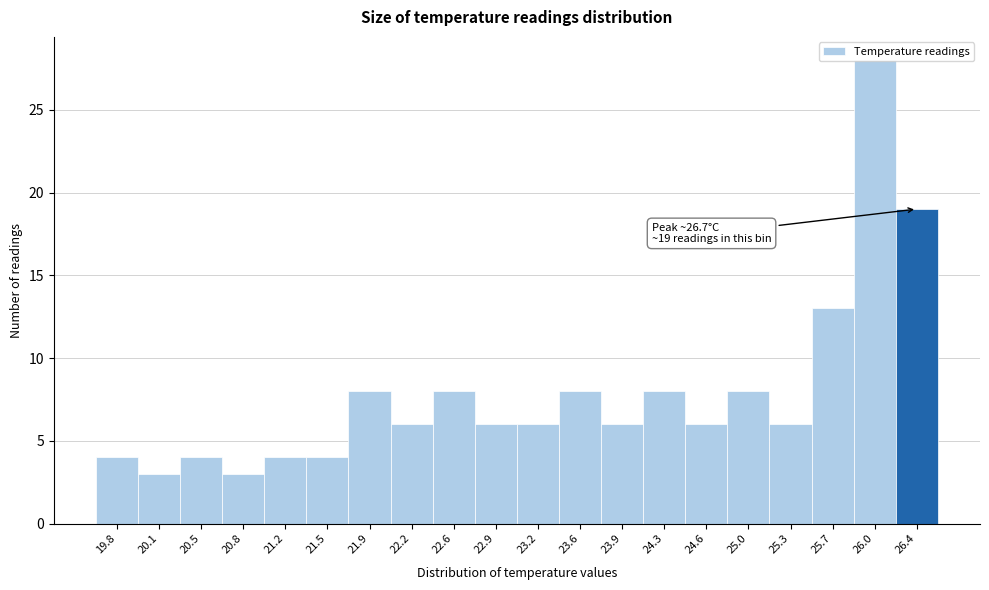

What is the change in value from 20.5 to 25.3?

+2